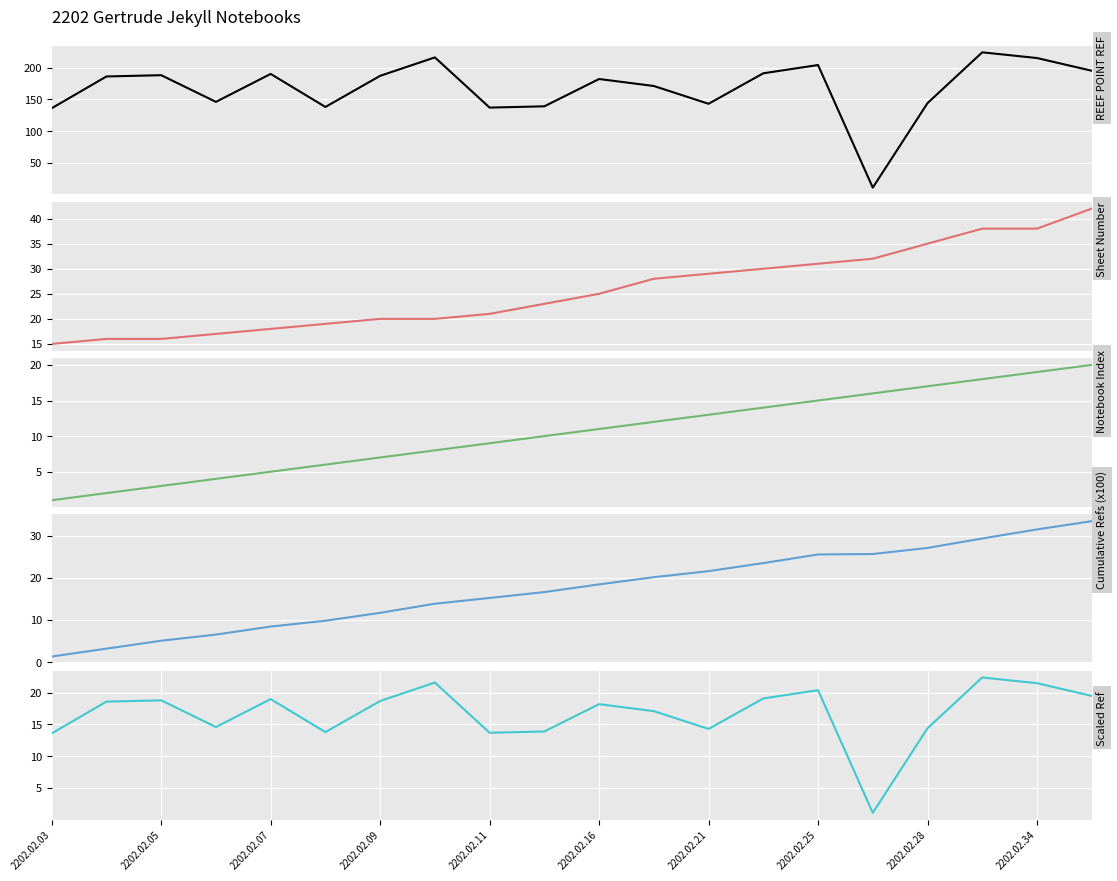

Which has a higher value, 2202.02.25 or 2202.02.16?

2202.02.25